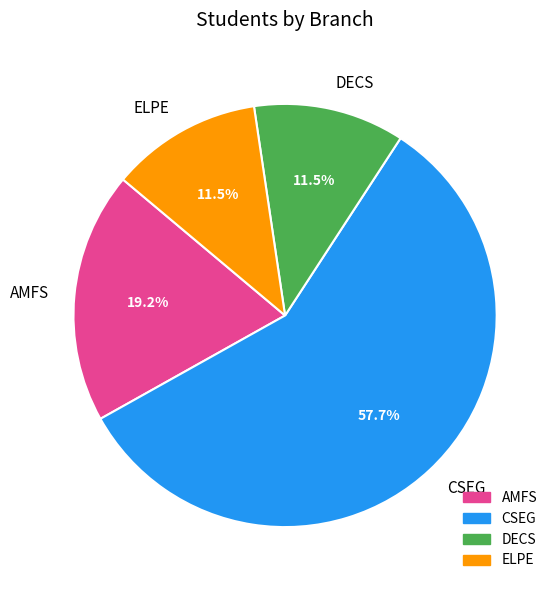

Between DECS and AMFS, which is larger?

AMFS